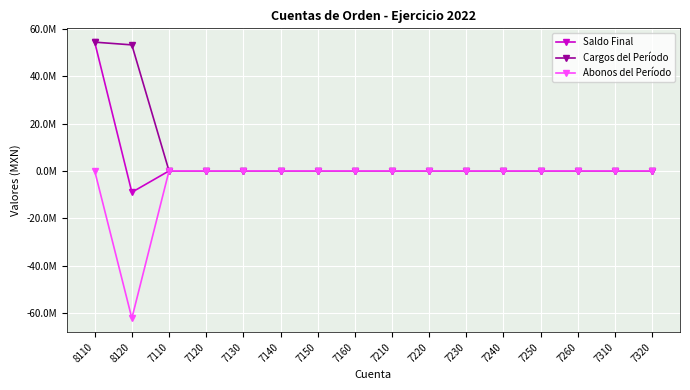

Where is Abonos del Período nearest to the value -31109201?

8110